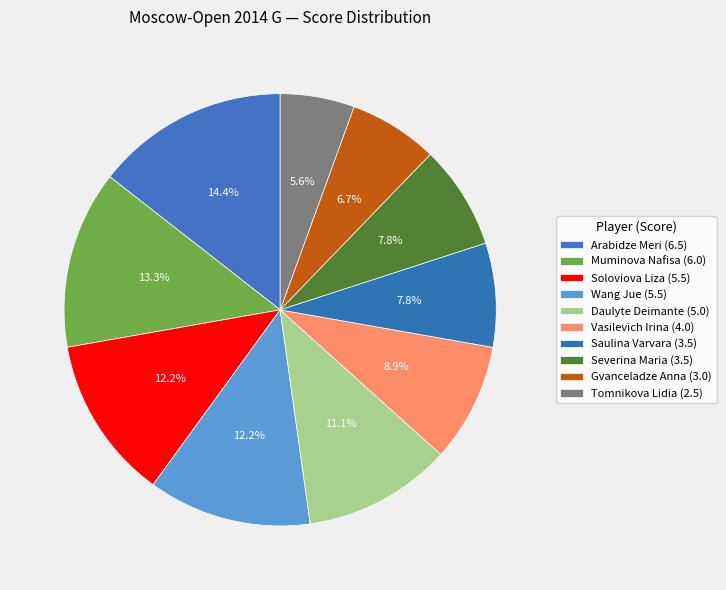

What is the largest slice in the pie chart?

Arabidze Meri